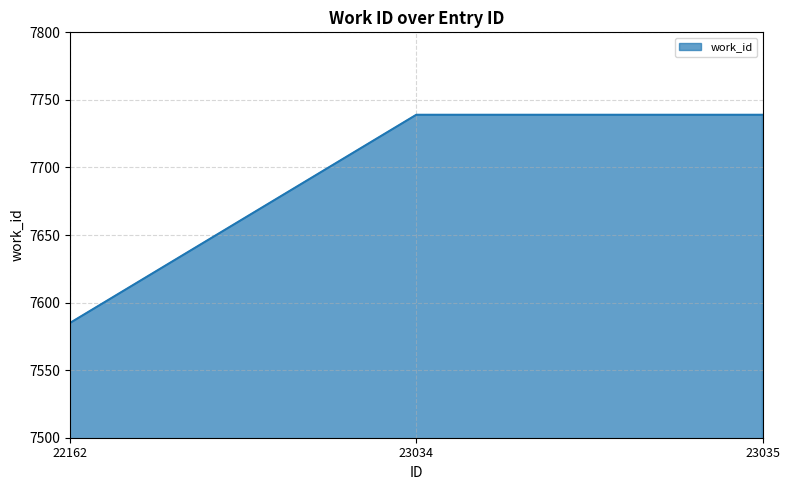

Is it true that the value at 23035 is 7739?

True